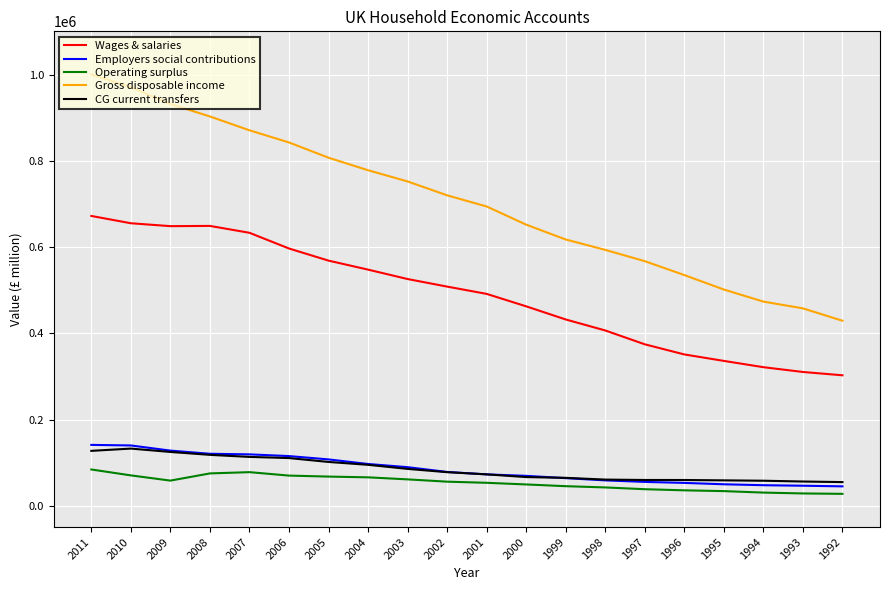

What is the spread (max minus min) of values at 2008?

829863